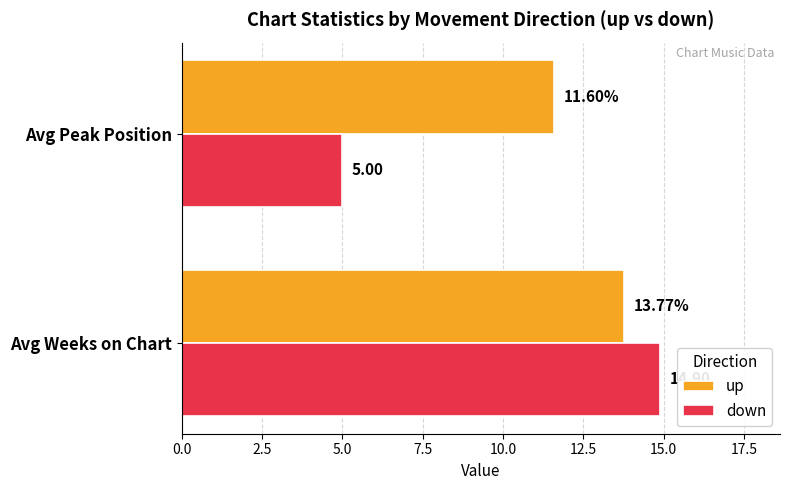

Rank the series at Avg Weeks on Chart from lowest to highest value.

up, down